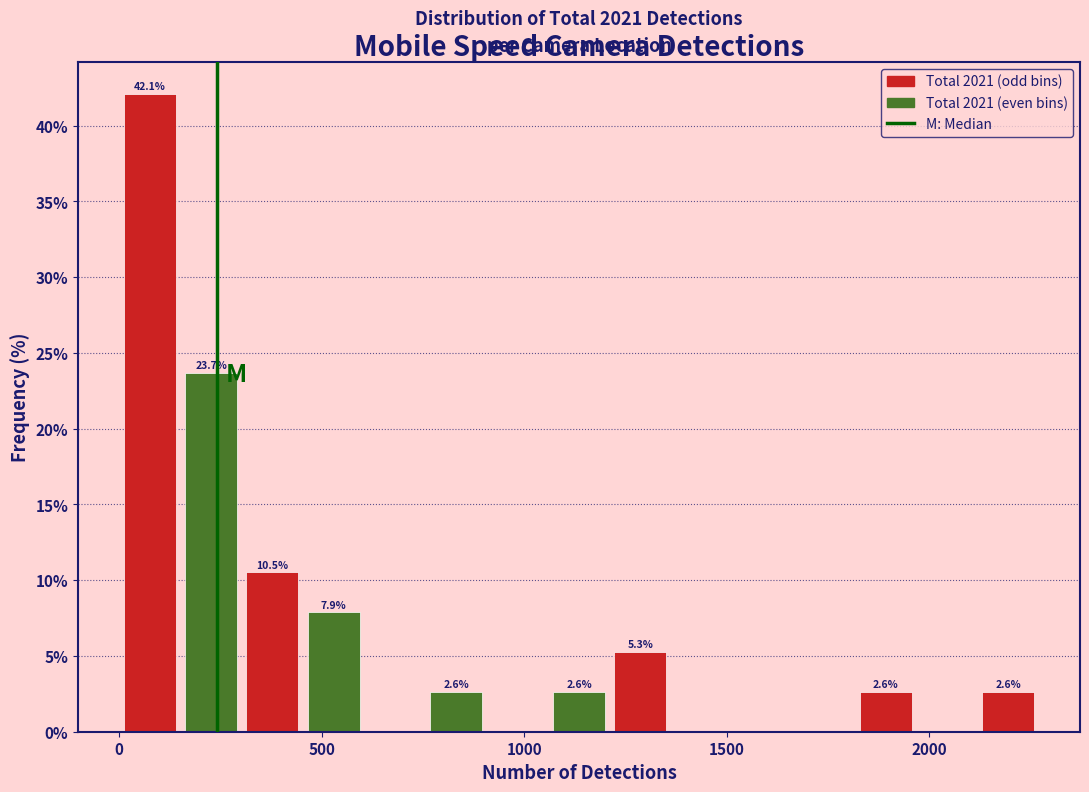

Read against the x-axis, roughly where is the centre of the tallest bar?

100